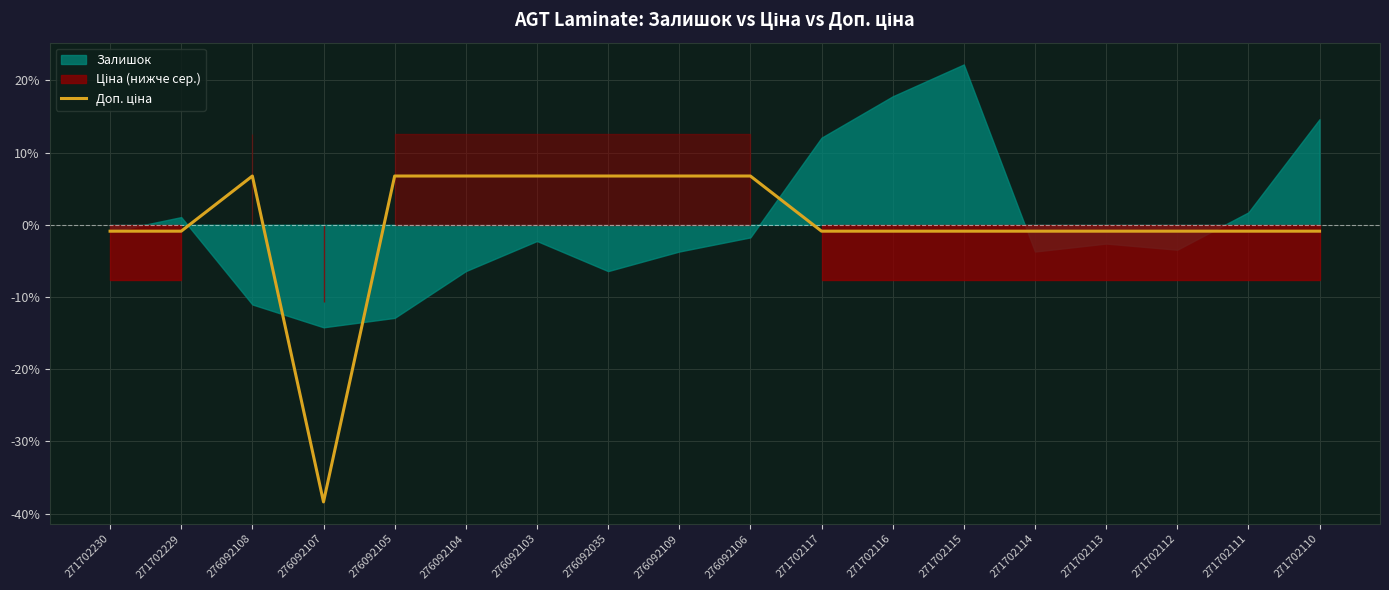

How many values are below zero?

11